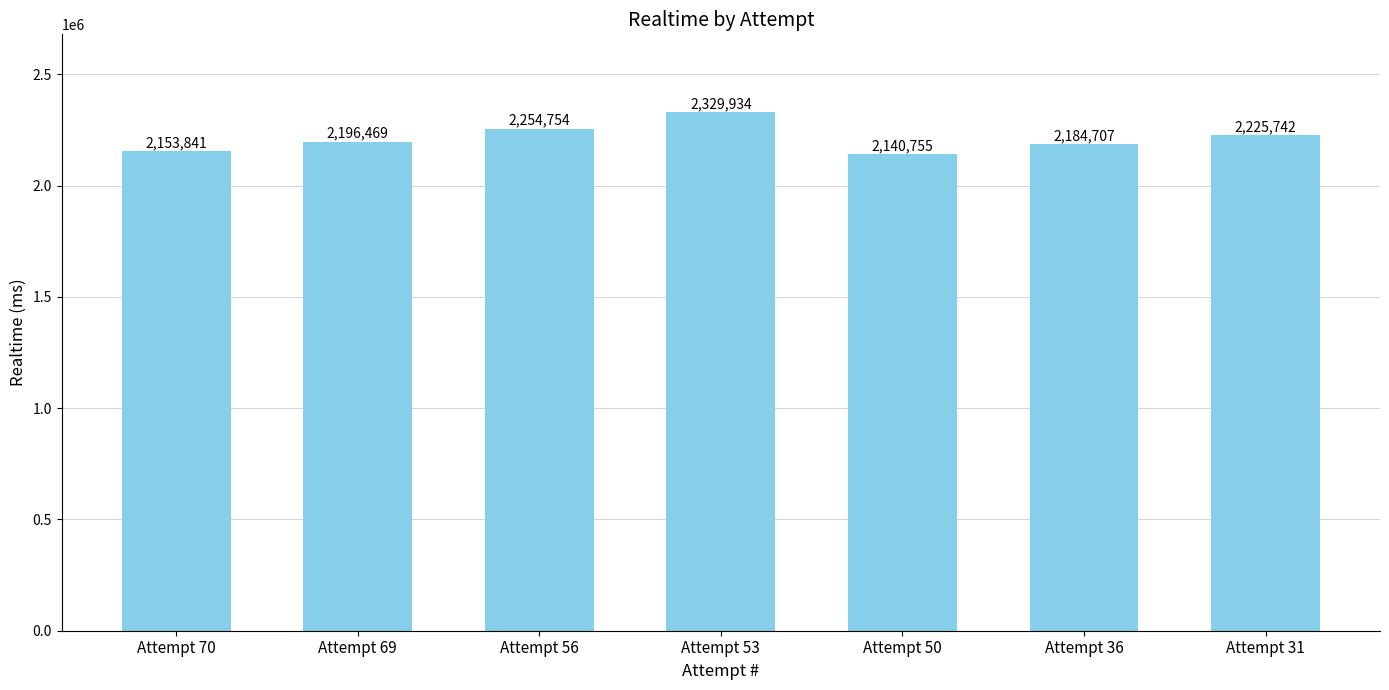

Which has a higher value, Attempt 53 or Attempt 50?

Attempt 53